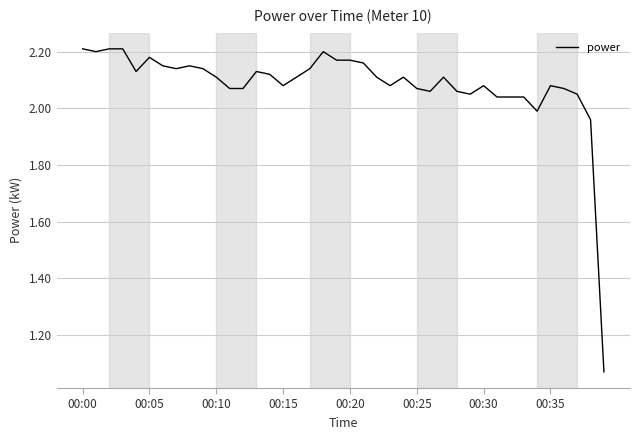

What is the value of the 14th point from the left?

2.1